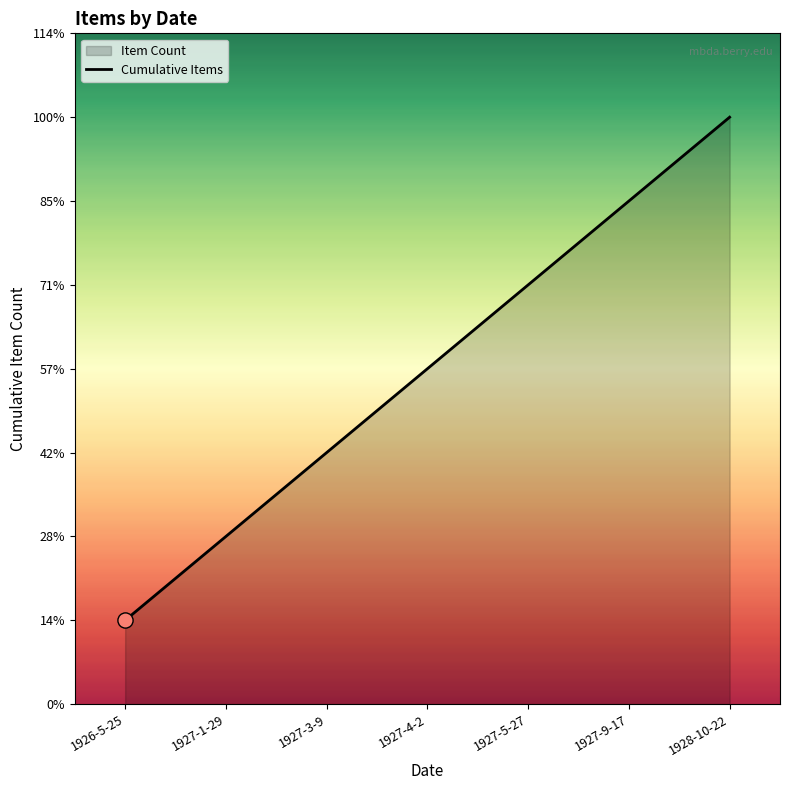

What is the ratio of the value at 1927-9-17 to the value at 1928-10-22?

0.9